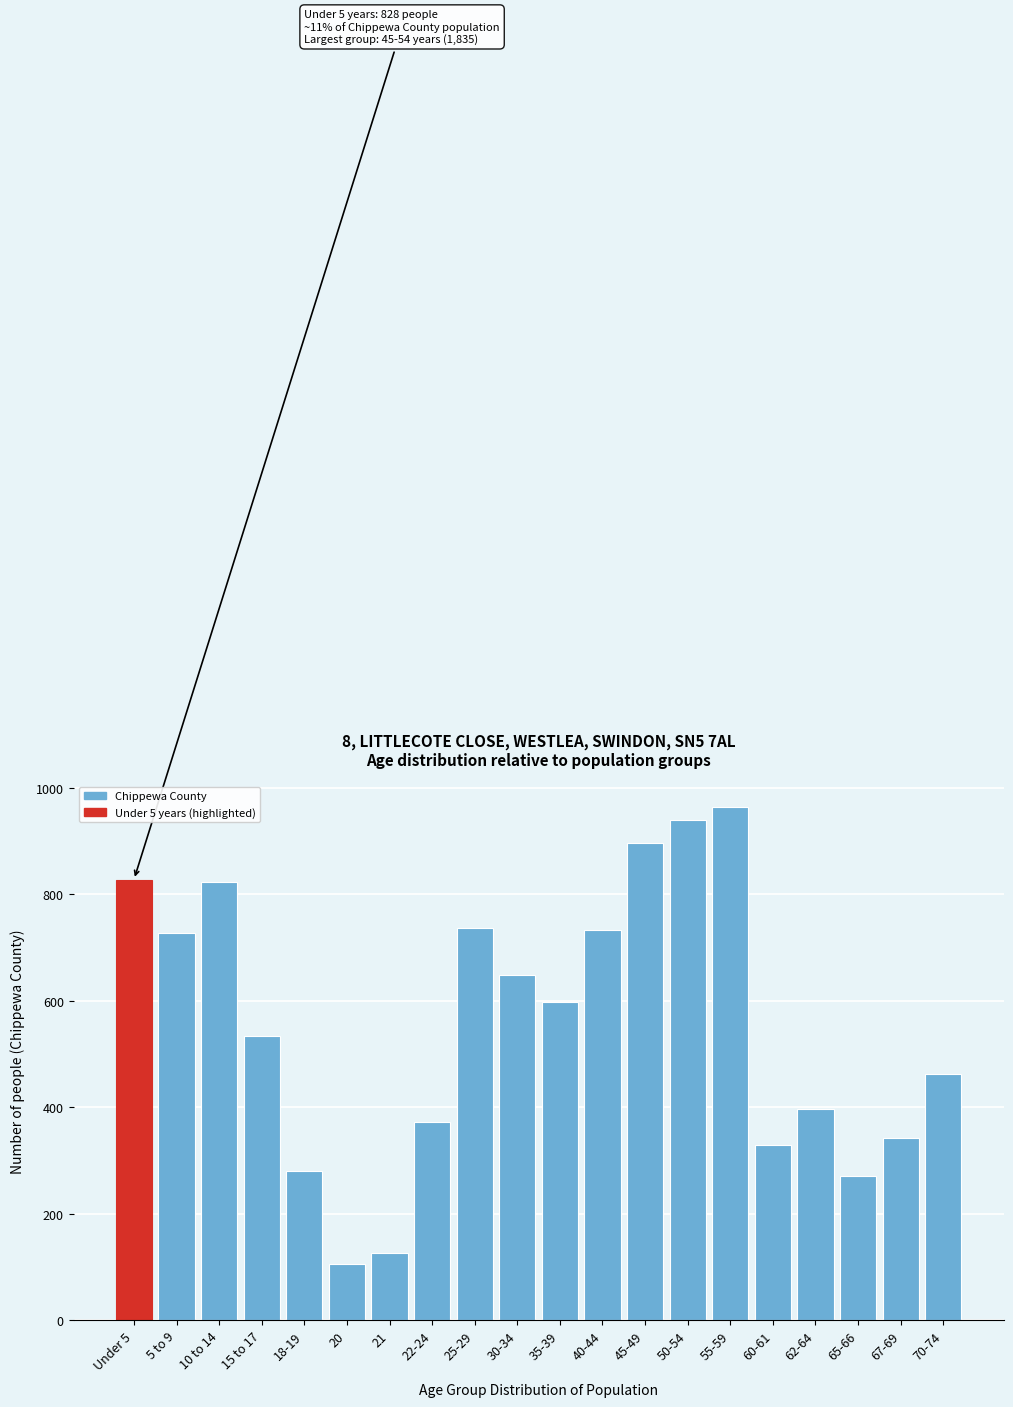

What value does the data have at 35-39, to the nearest 10?

600